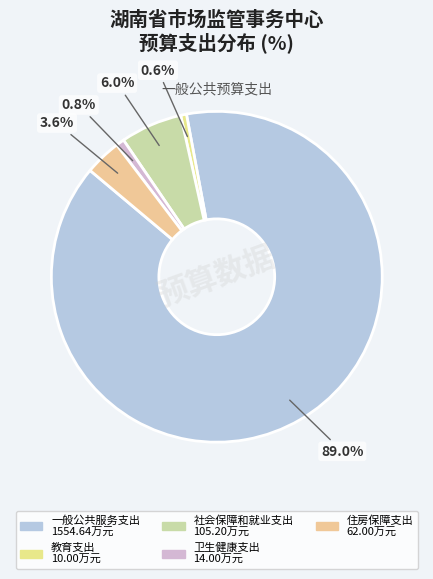

How many segments does this pie chart have?

5